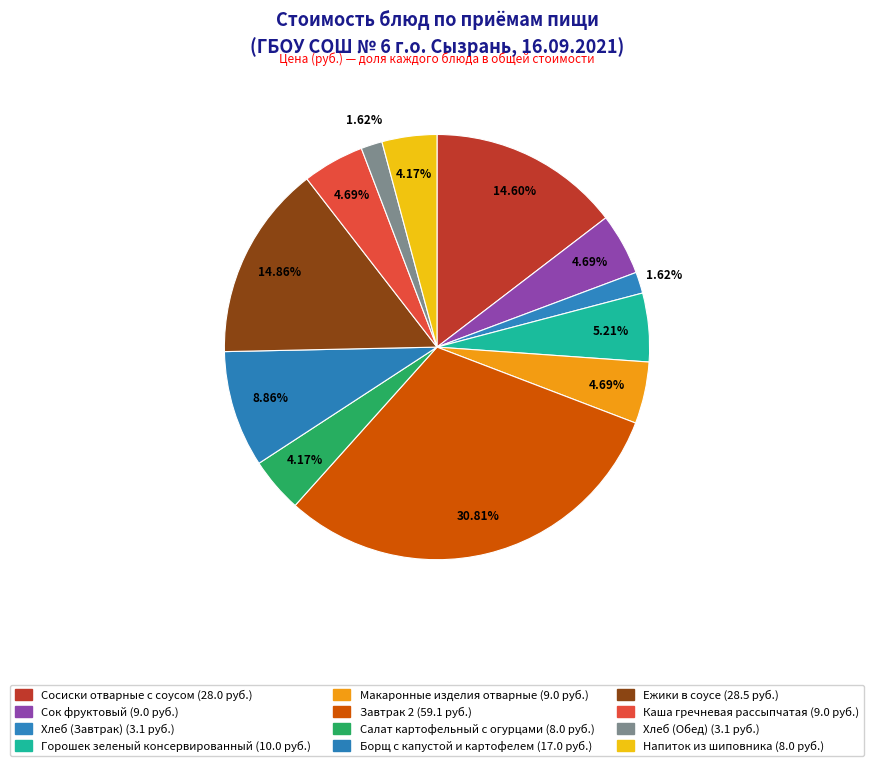

Does any single category account for the majority?

No